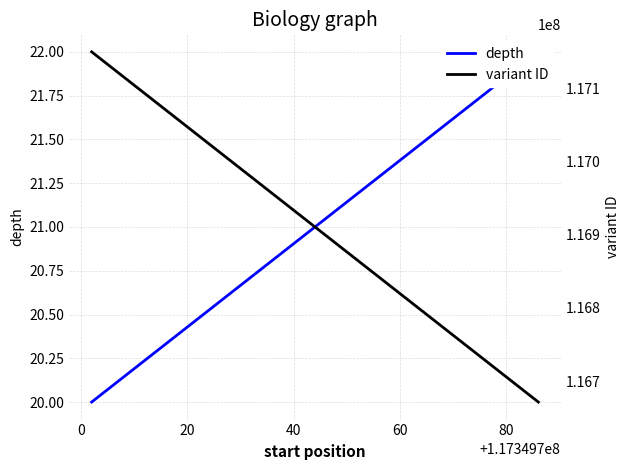

Which series has the largest range (max minus min)?

variant ID